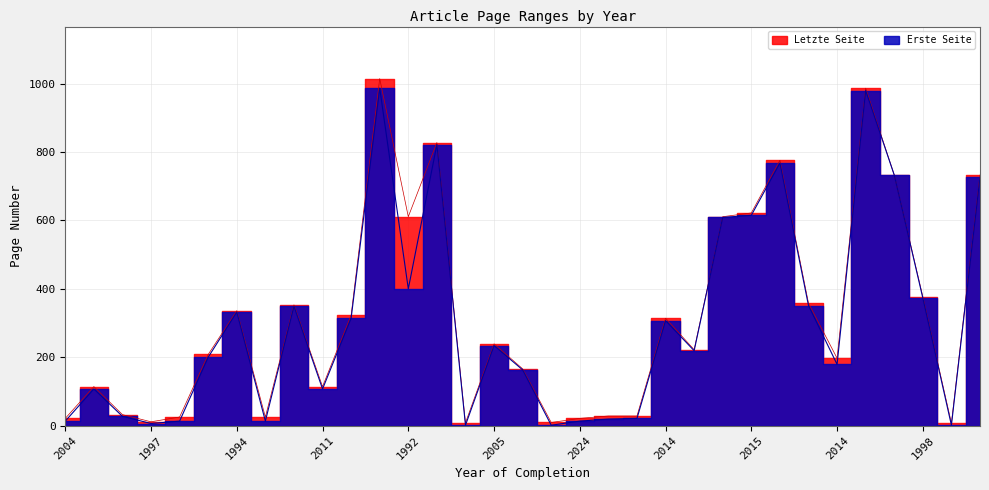

The Erste Seite series shows 373 at 1998. True or false?

True